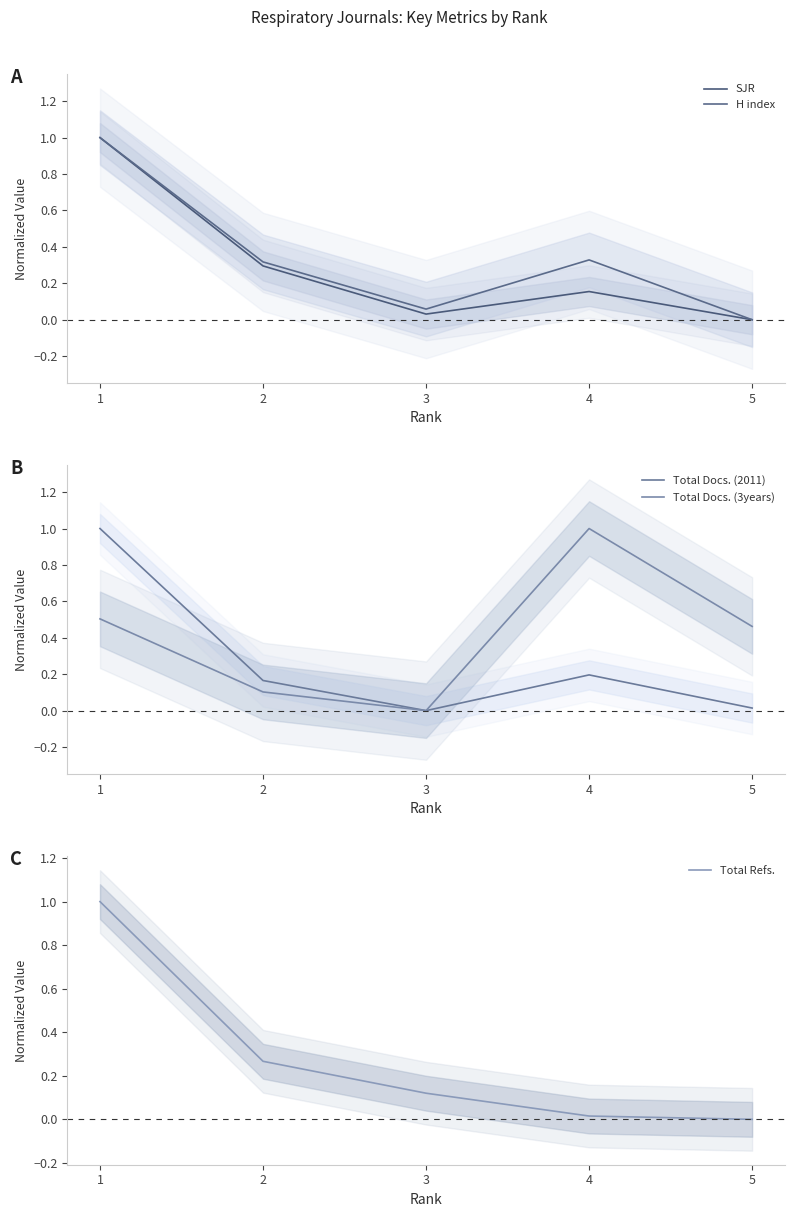

What is the average value of the SJR series?

0.3